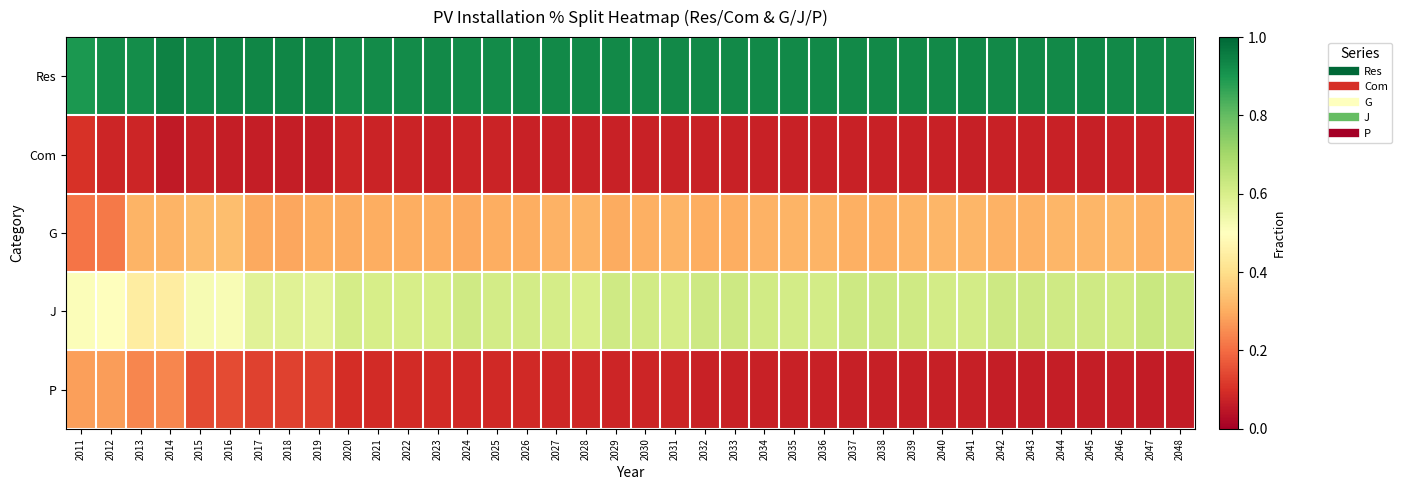

What is the total value across all series at 2042?

2.0